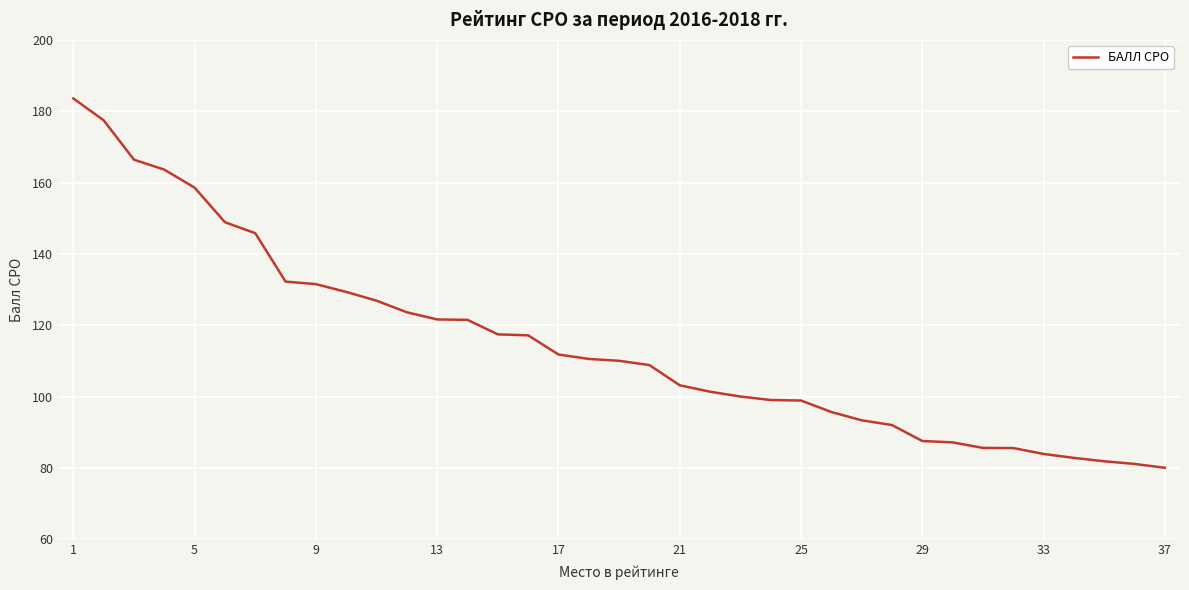

What is the difference between the maximum and minimum values?

103.5